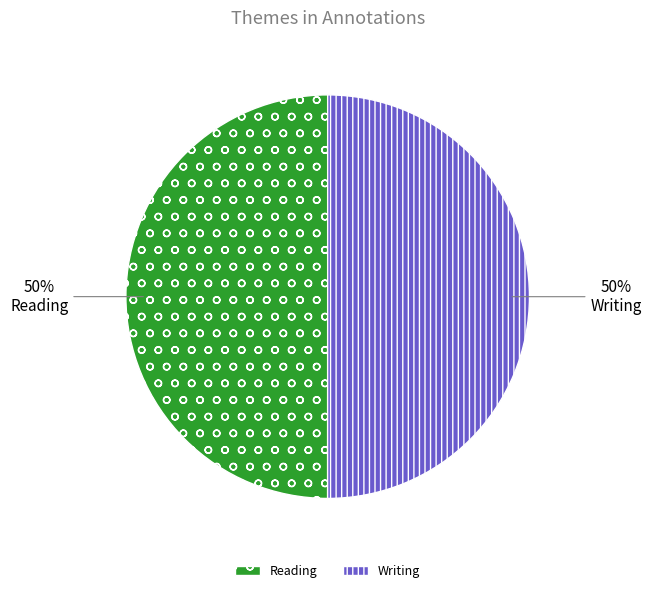

Is the sum of Writing and Reading greater than half?

Yes